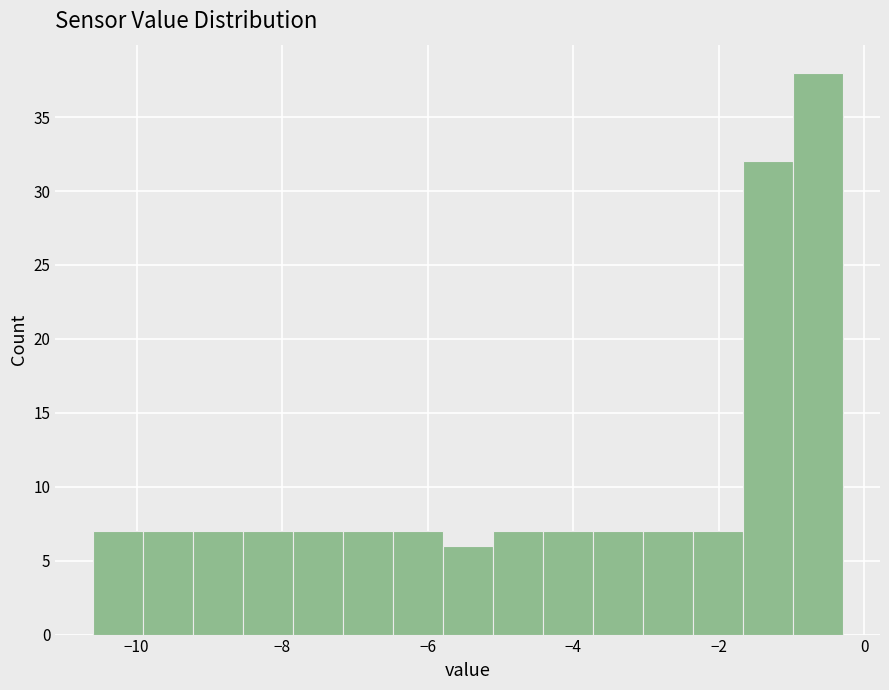

Read against the x-axis, roughly where is the centre of the tallest bar?

-0.6